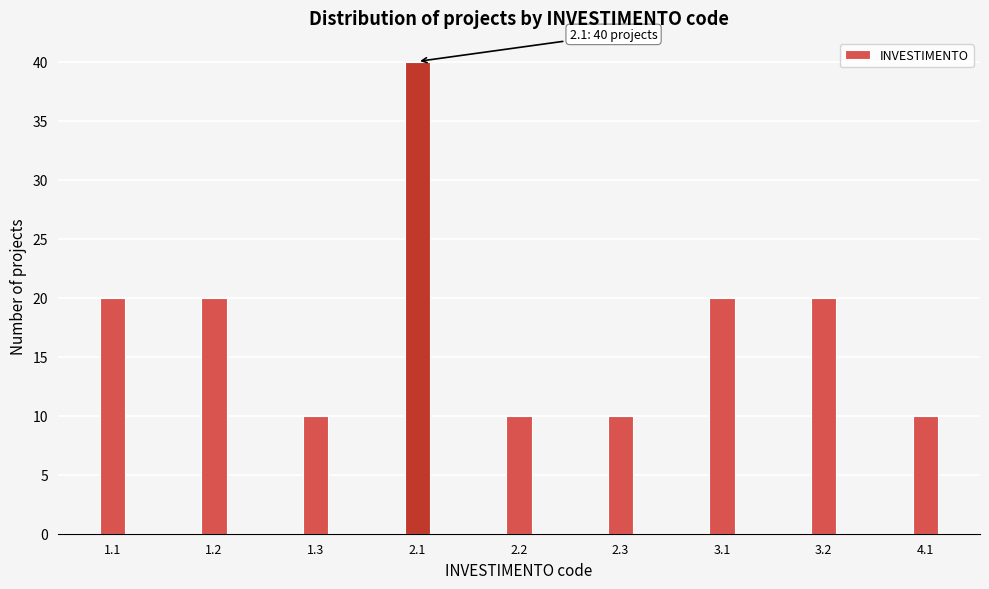

Reading left to right, transcribe all the data shown in this chart.

20	20	10	40	10	10	20	20	10